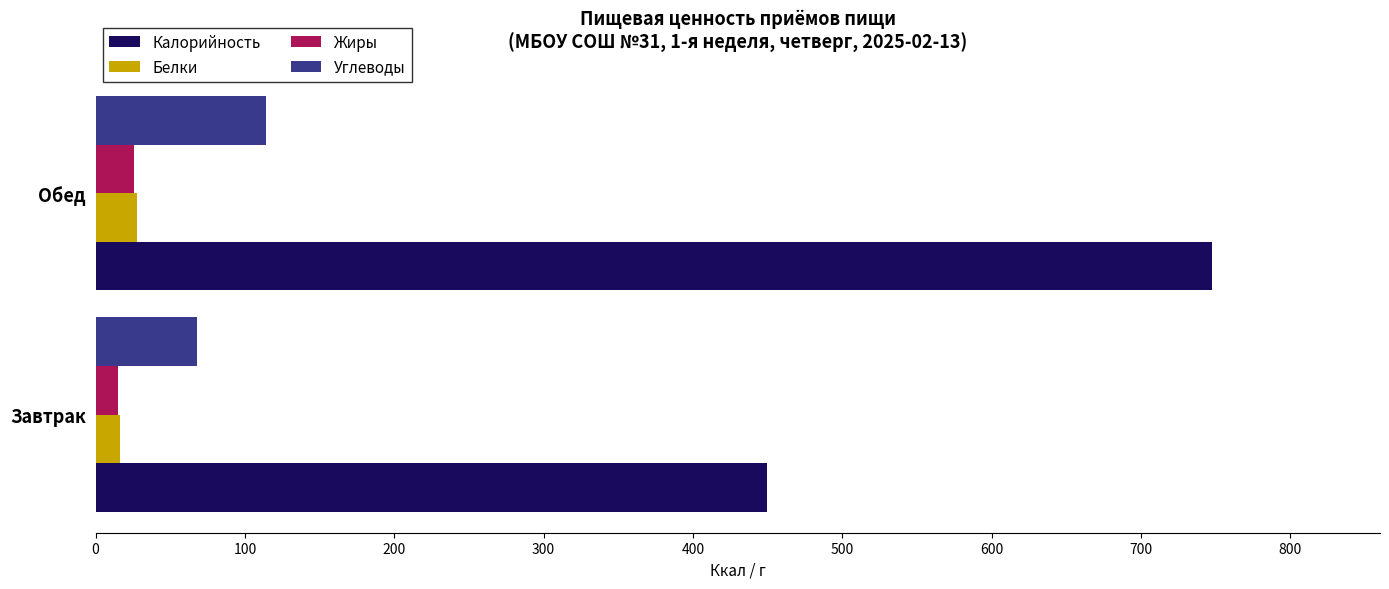

At which category is the sum across all series the highest?

Обед